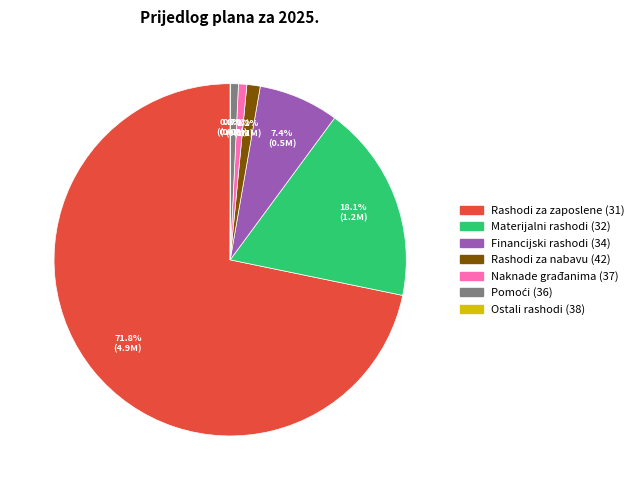

Which category accounts for the majority?

31